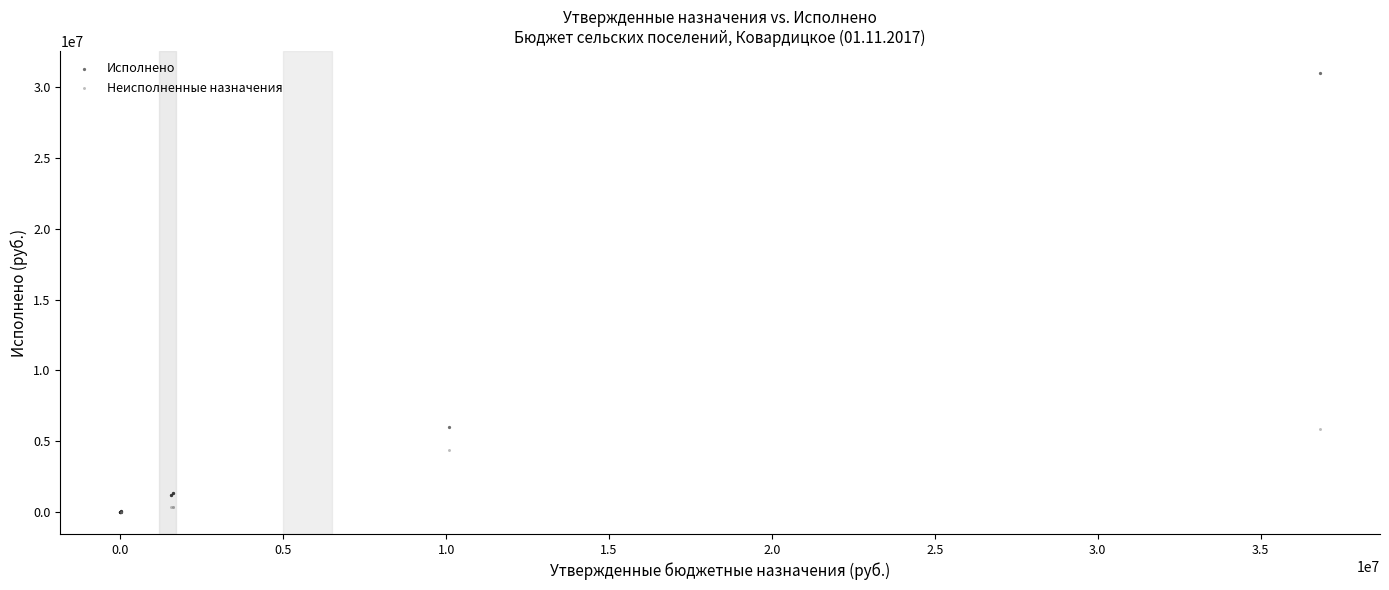

Which series reaches the maximum Y coordinate?

Исполнено